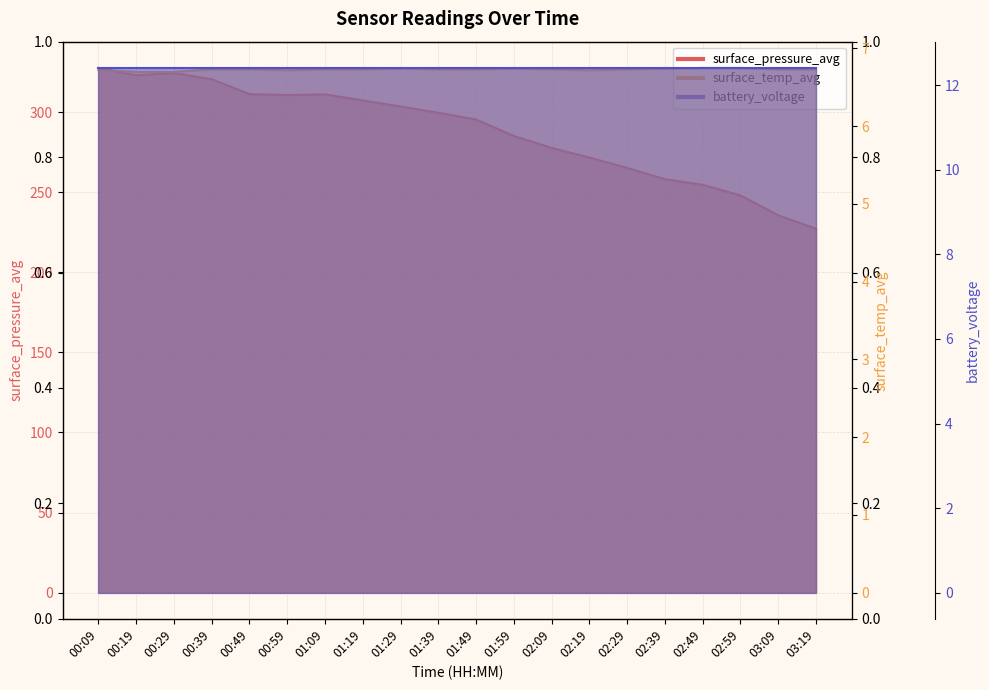

Which category has the highest value across all series?

00:09